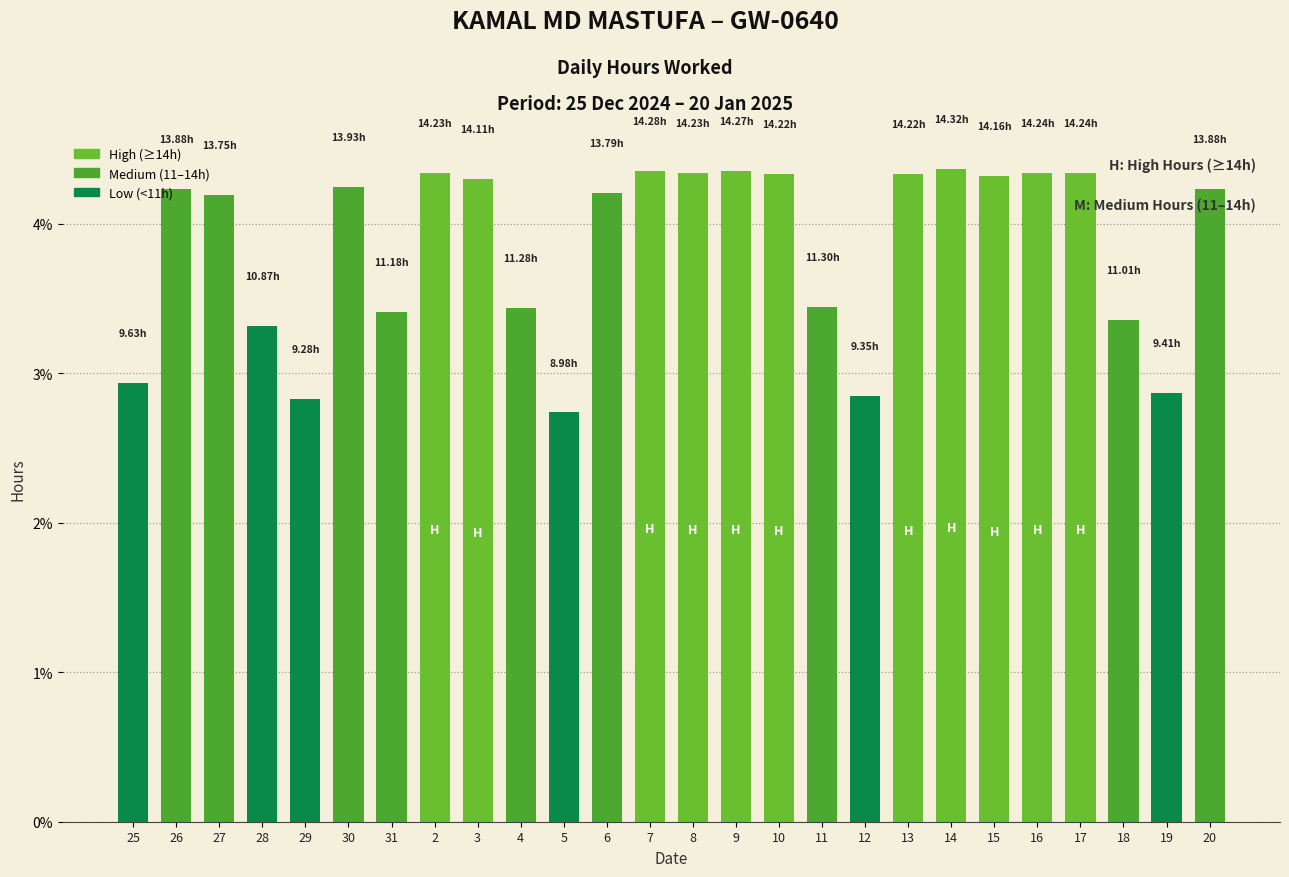

Approximately how many times larger is the value at 18 compared to 12?

1.2